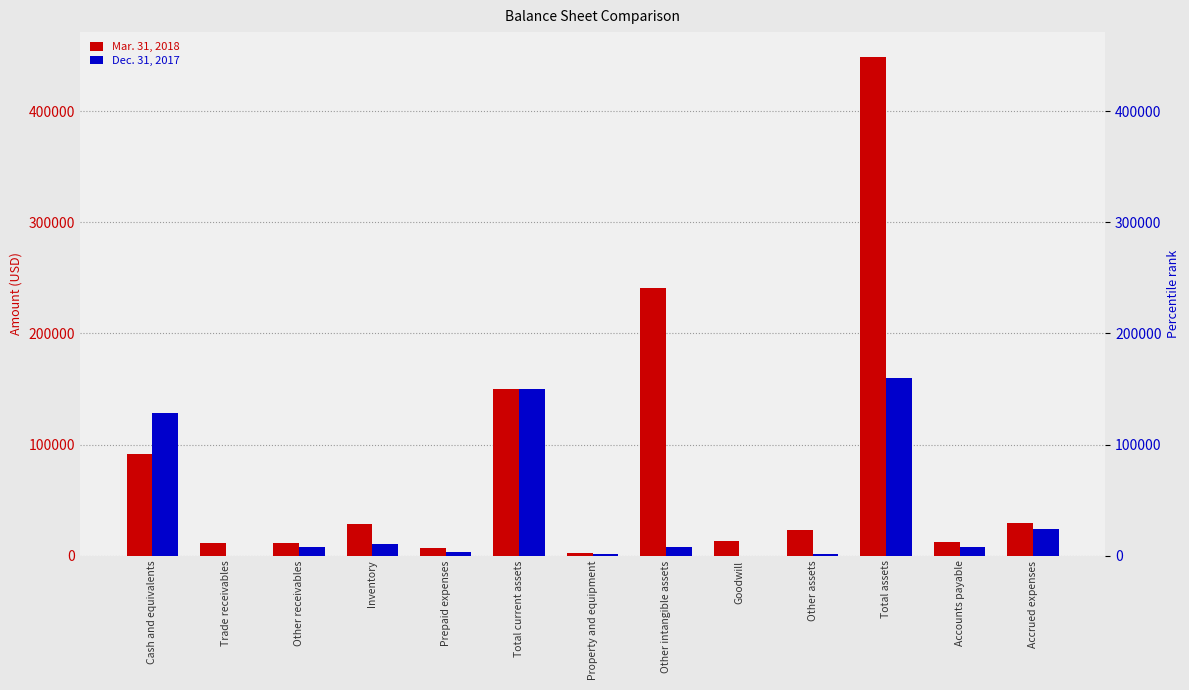

What is the difference between the Mar. 31, 2018 values at Other assets and Total assets?

426071